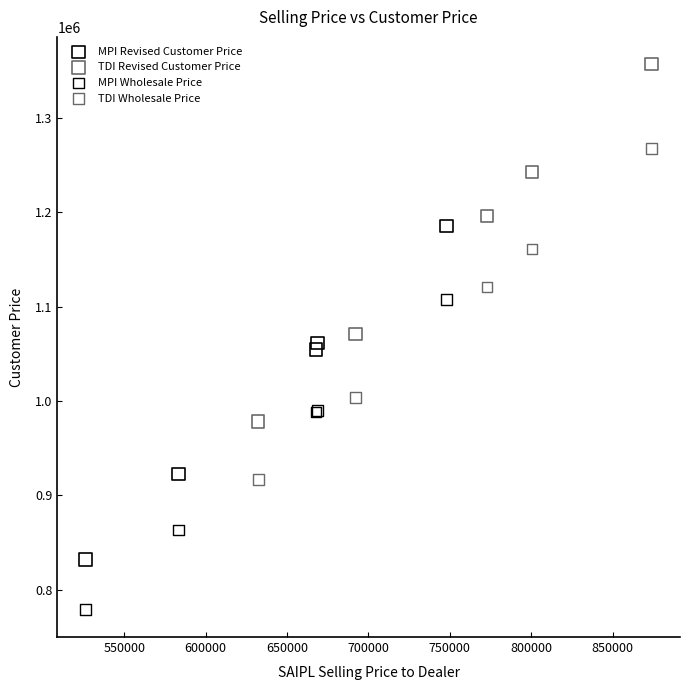

Which series contains the highest Y value?

TDI Revised Customer Price